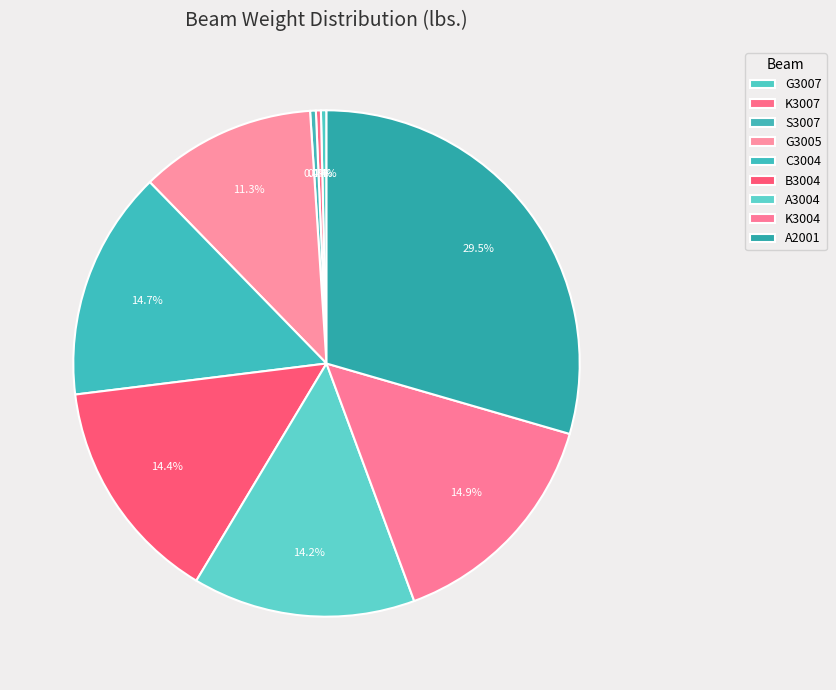

How many segments does this pie chart have?

9